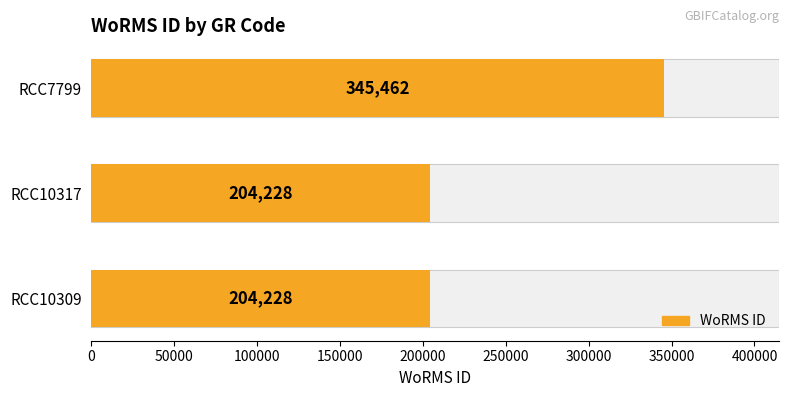

How many distinct data groups are displayed?

1